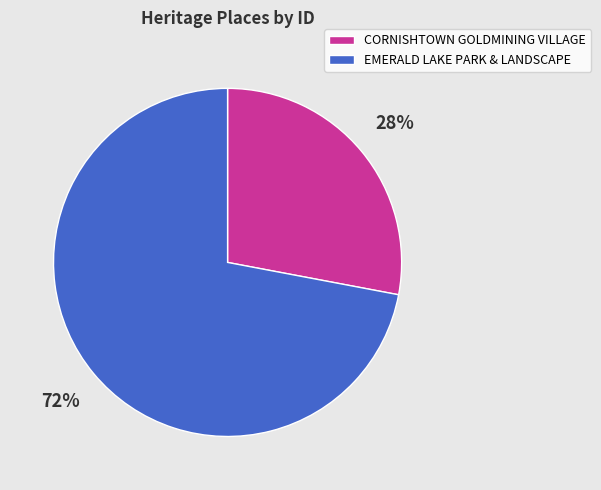

To the nearest percent, what portion does CORNISHTOWN GOLDMINING VILLAGE represent?

28%